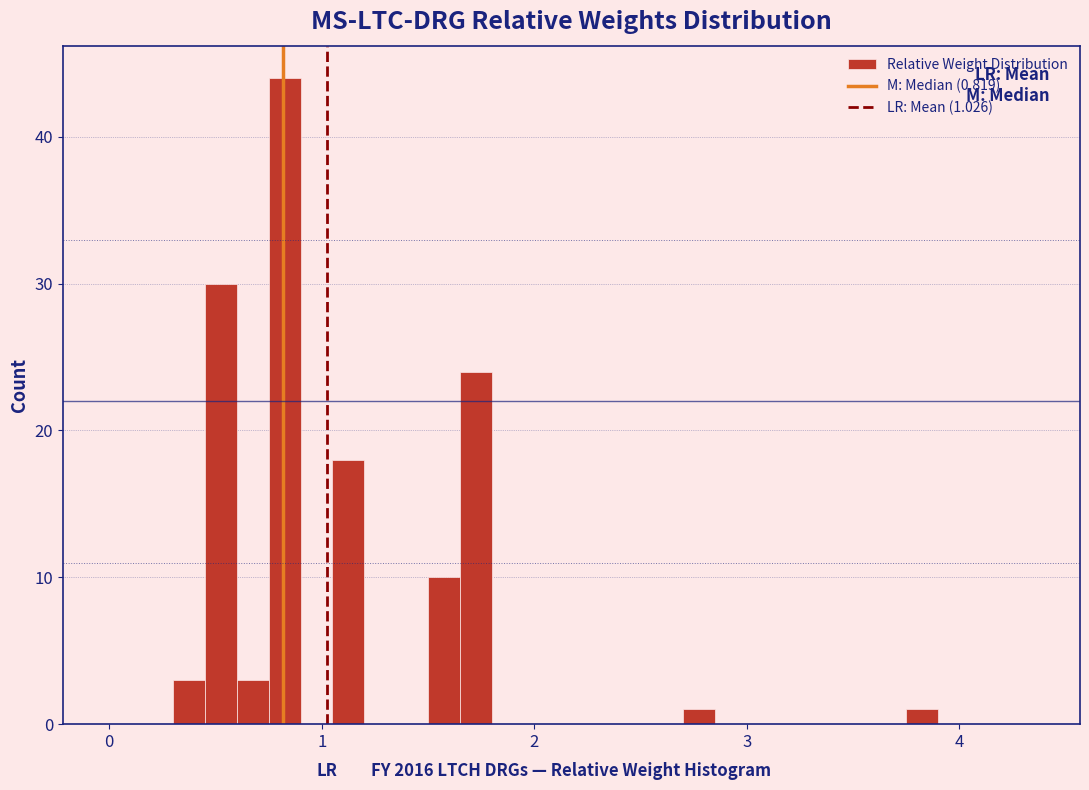

Around what value on the x-axis is the tallest bar? Give the approximate position of its centre, as read against the axis.

0.8